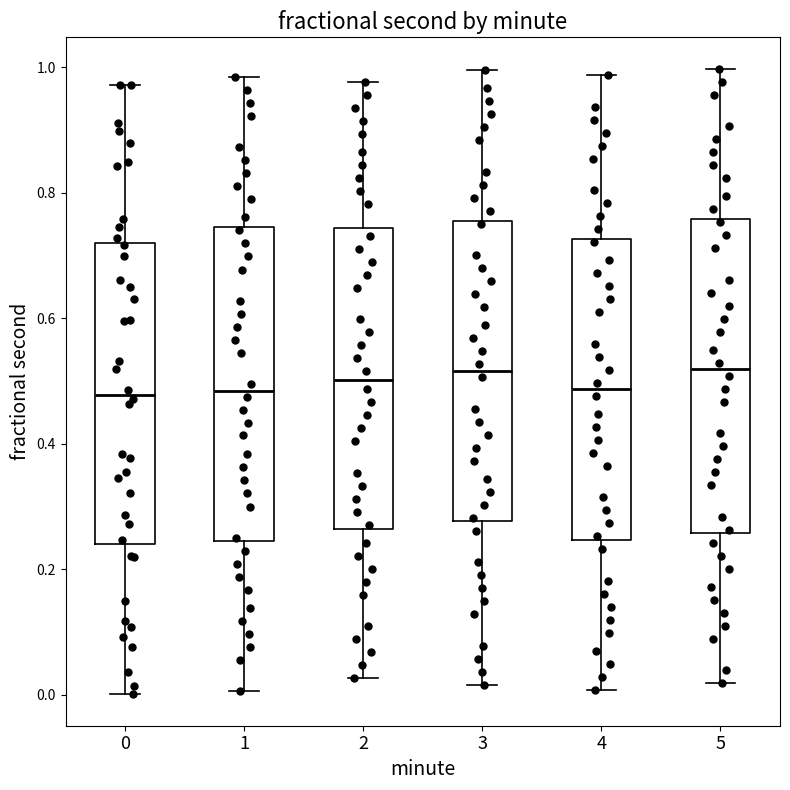

Reading left to right, transcribe this box plot: for each box, give where its median line is, the range the box spans, and where its two whiskers end, as read against the y-axis. The values are not printed on the chart, so give them approximately, as read against the axis.

0: median 0.48, box 0.24 to 0.72, whiskers 0.00 to 0.98
1: median 0.48, box 0.24 to 0.74, whiskers 0.00 to 0.98
2: median 0.50, box 0.26 to 0.74, whiskers 0.02 to 0.98
3: median 0.52, box 0.28 to 0.76, whiskers 0.02 to 1.00
4: median 0.48, box 0.24 to 0.72, whiskers 0.00 to 0.98
5: median 0.52, box 0.26 to 0.76, whiskers 0.02 to 1.00